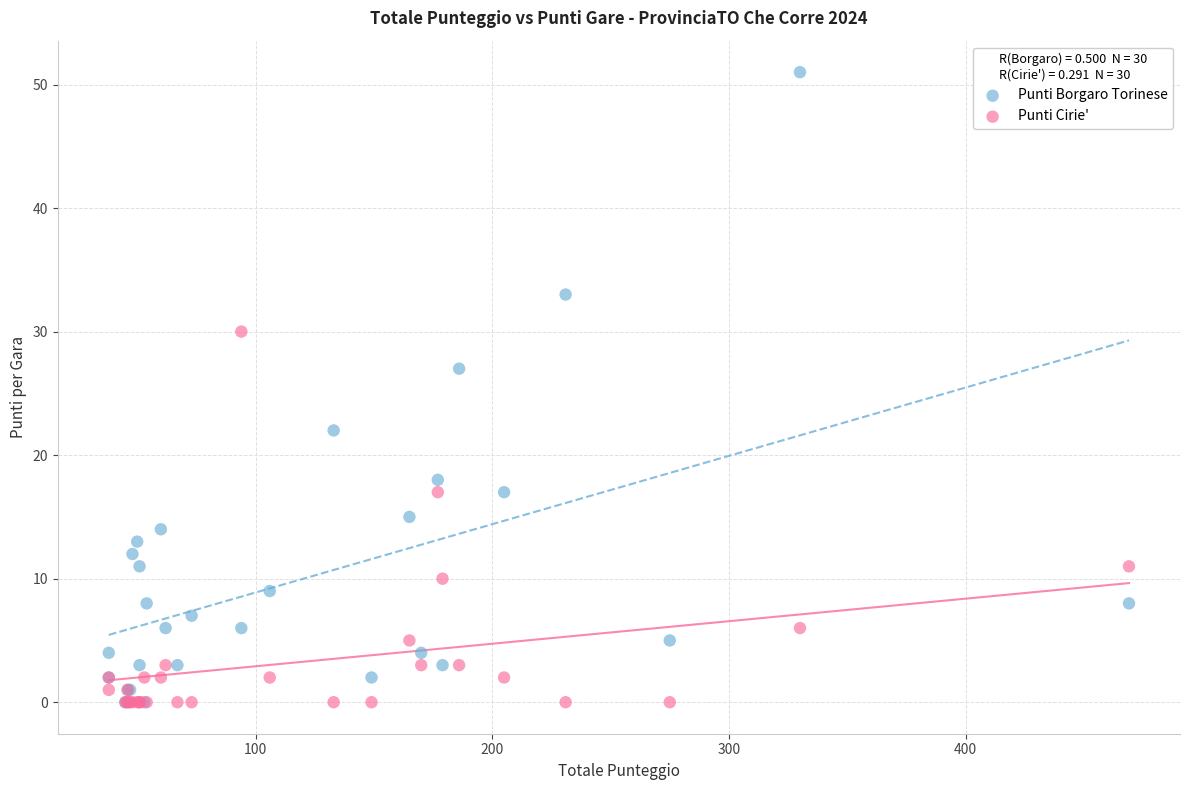

Across all series, what Y value is closest to 25?

27